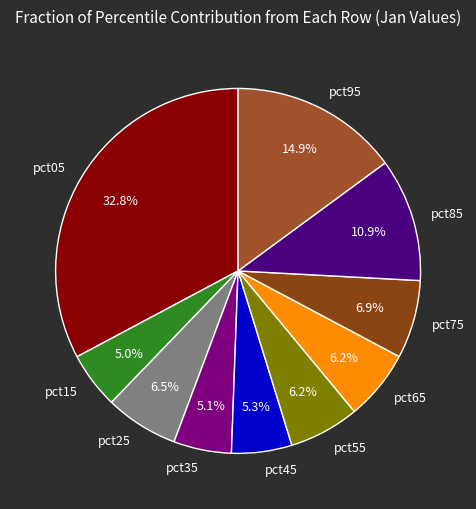

To the nearest percent, what percentage of the pie is pct95?

15%